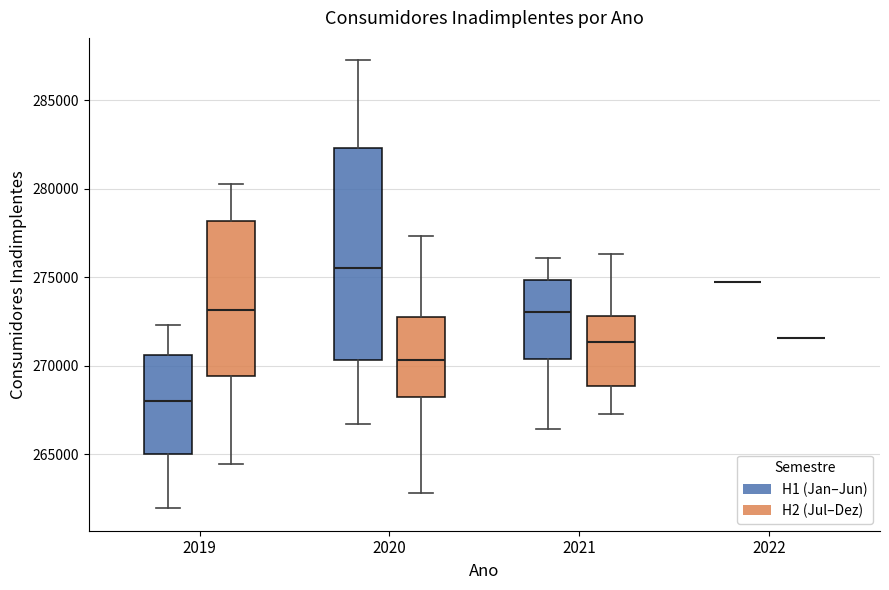

Reading left to right, read every box against the y-axis: the position of its median line, the range the box covers, and the ends of its whiskers. The values are not printed on the chart, so give them approximately, as read against the axis.

2019 (H1 (Jan–Jun)): median 268000, box 265000 to 270500, whiskers 262000 to 272500
2019 (H2 (Jul–Dez)): median 273000, box 269500 to 278000, whiskers 264500 to 280500
2020 (H1 (Jan–Jun)): median 275500, box 270500 to 282500, whiskers 266500 to 287500
2020 (H2 (Jul–Dez)): median 270500, box 268500 to 273000, whiskers 263000 to 277500
2021 (H1 (Jan–Jun)): median 273000, box 270500 to 275000, whiskers 266500 to 276000
2021 (H2 (Jul–Dez)): median 271500, box 269000 to 273000, whiskers 267500 to 276500
2022 (H1 (Jan–Jun)): box collapsed to a line at 274500, whiskers 274500 to 274500
2022 (H2 (Jul–Dez)): box collapsed to a line at 271500, whiskers 271500 to 271500